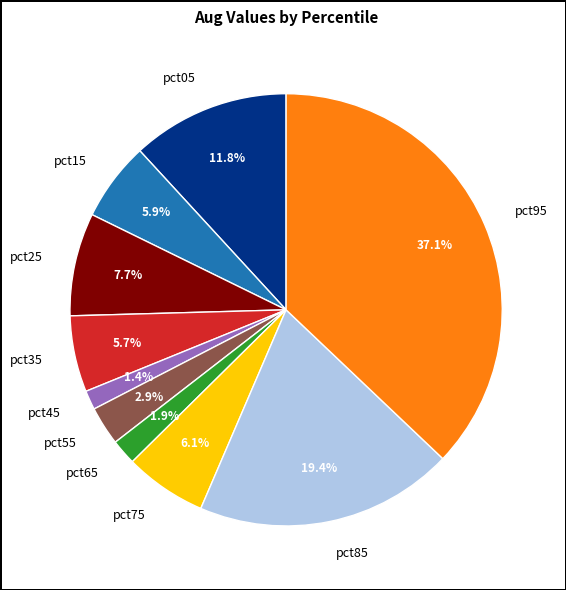

What percentage is NOT represented by pct65?

98.1%